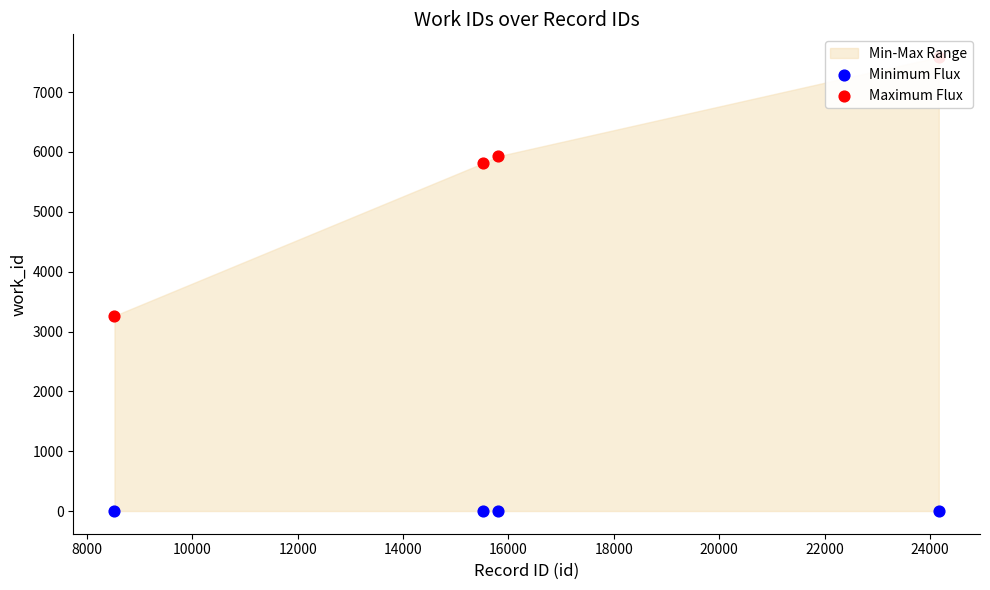

Which series contains the lowest Y value?

Minimum Flux